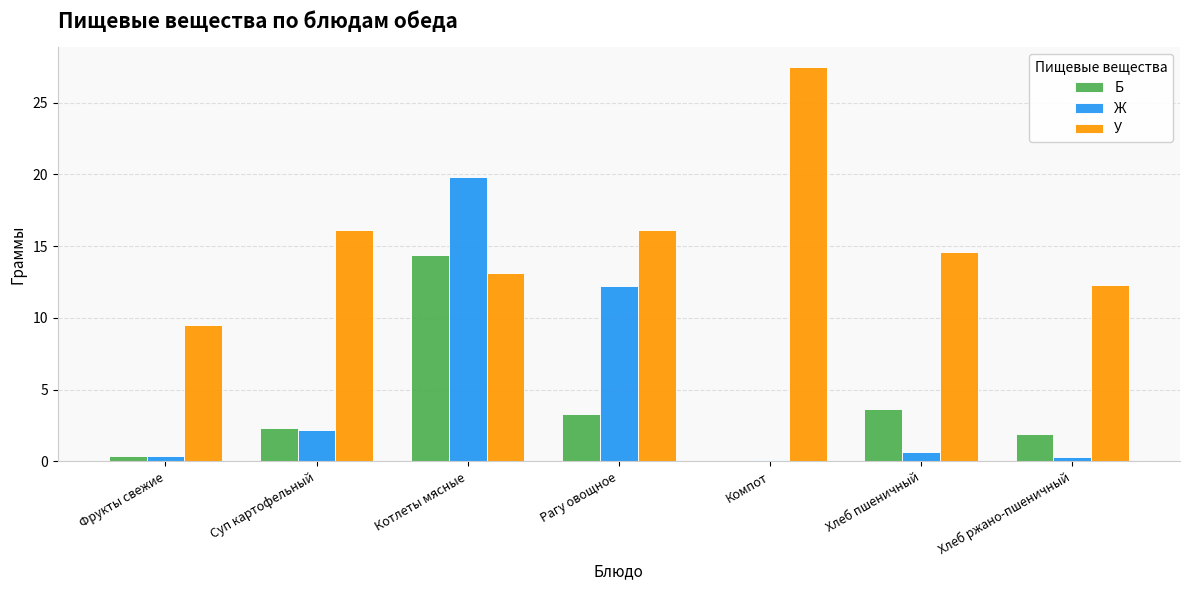

How many distinct data groups are displayed?

3